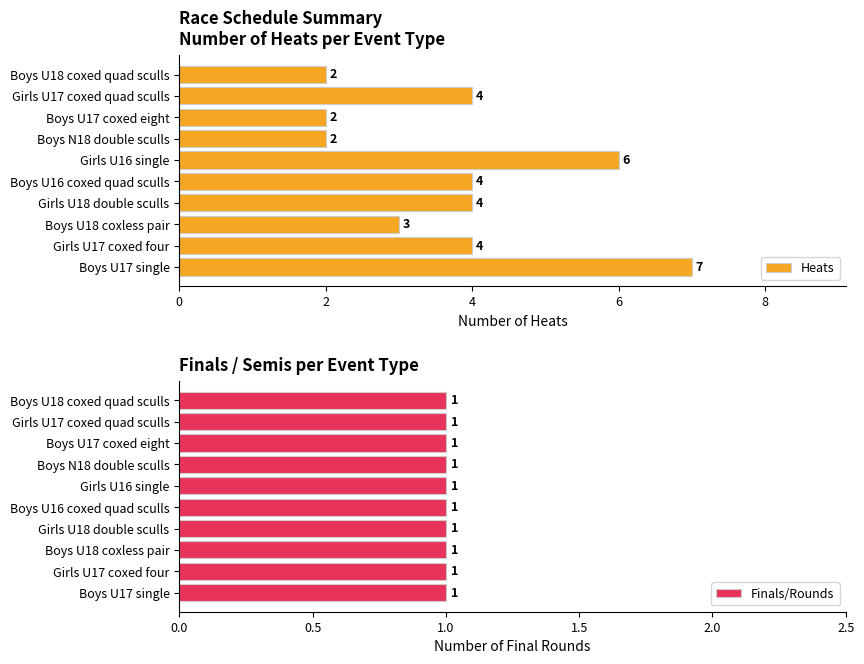

Rank the series by their average value, from highest to lowest.

Heats, Finals/Rounds